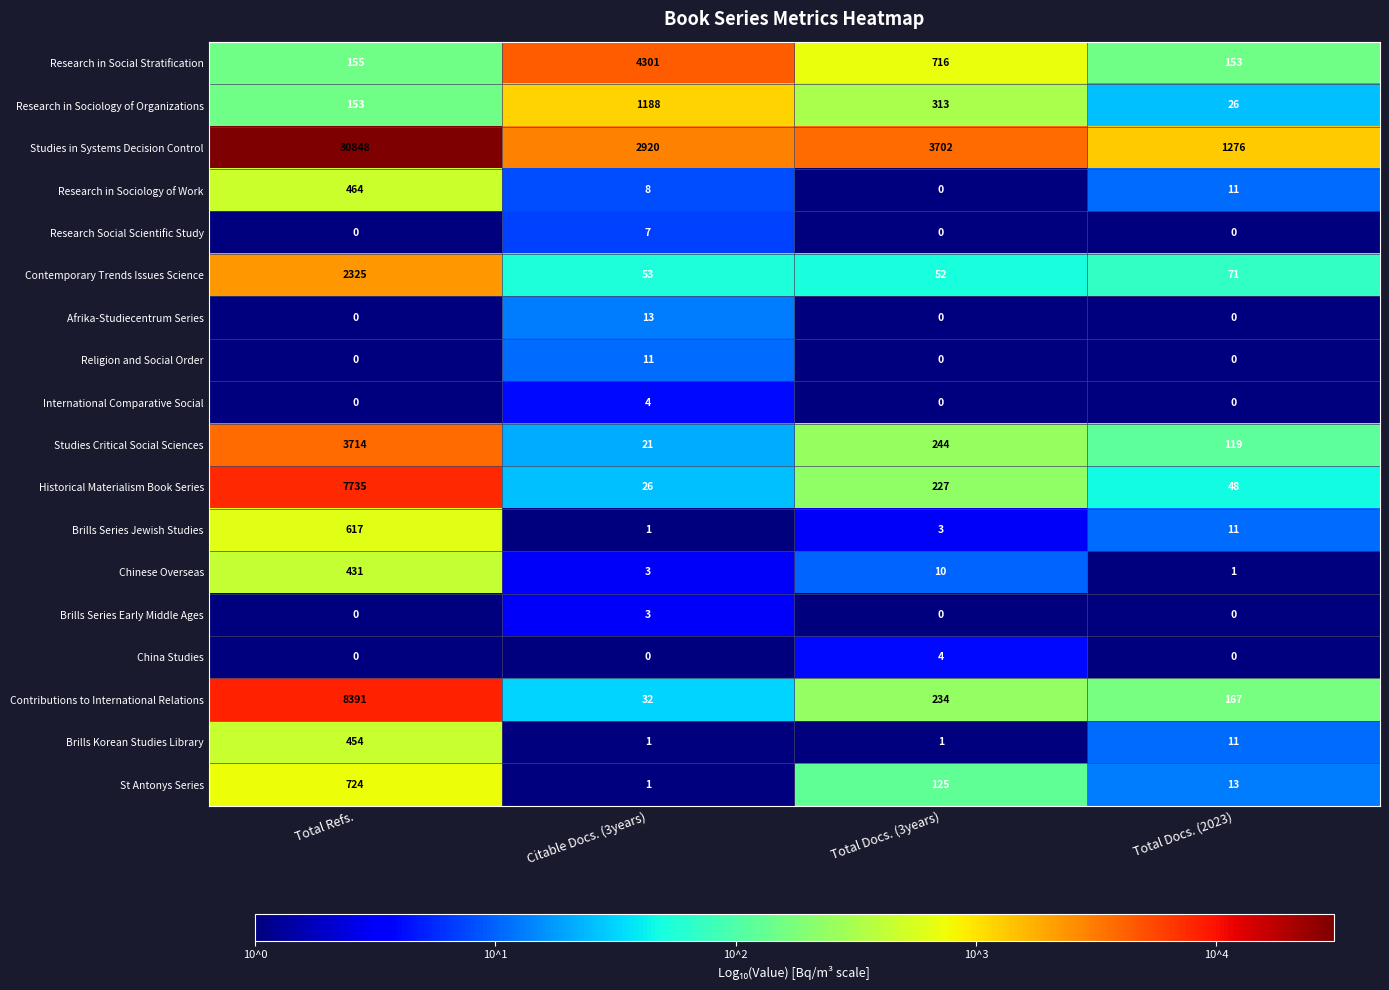

What is the sum of all China Studies values?

4